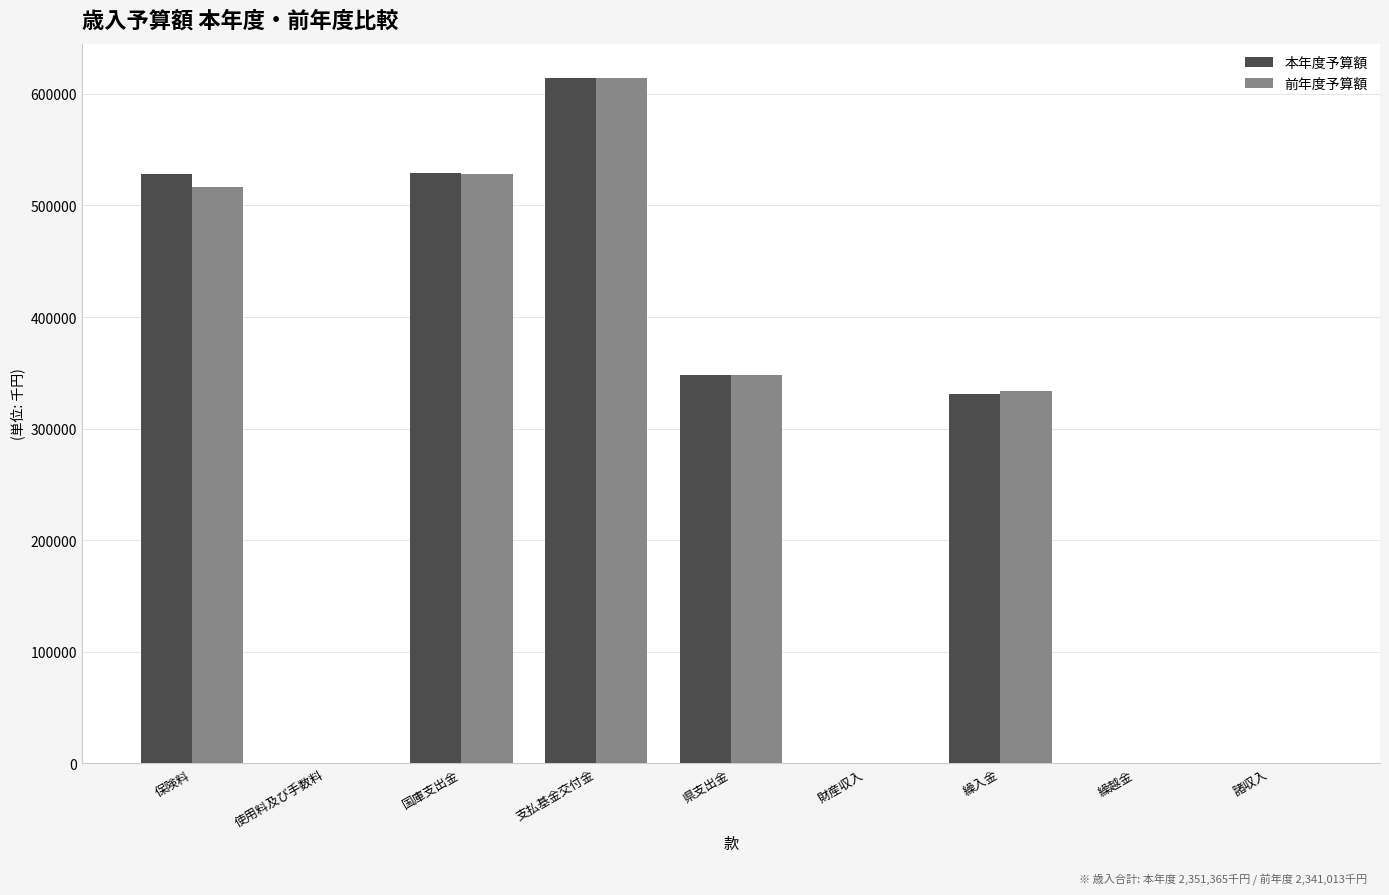

At which label does 前年度予算額 reach its peak?

支払基金交付金